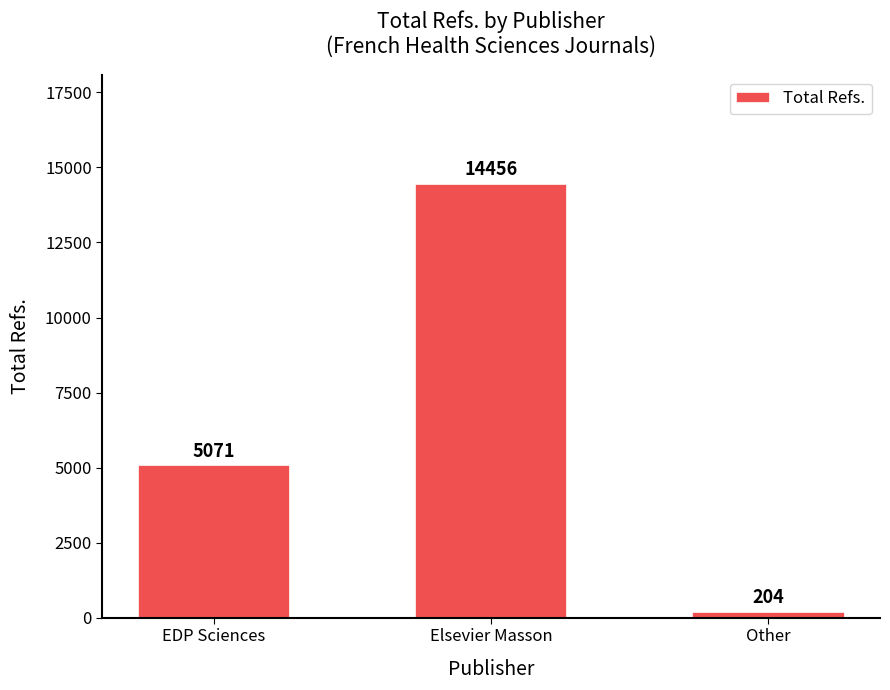

Which category has the highest value across all series?

Elsevier Masson